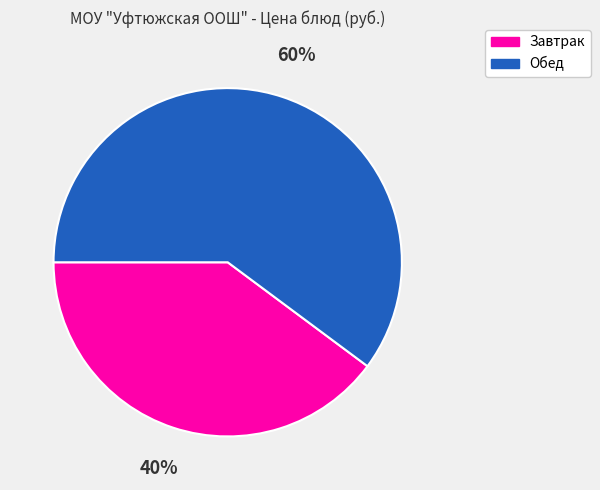

Which slice is the smallest?

Завтрак